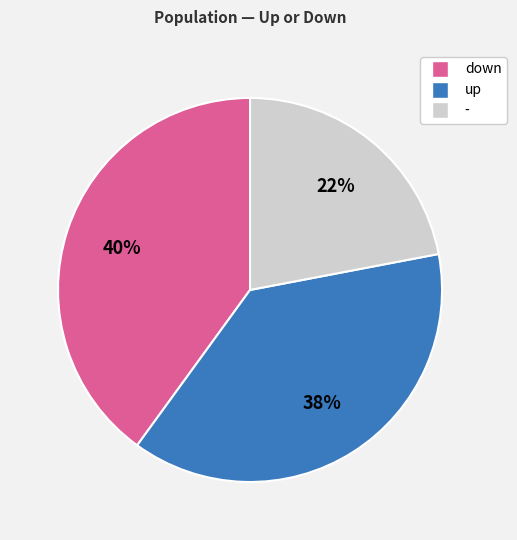

To the nearest percent, what is the average slice percentage?

33%